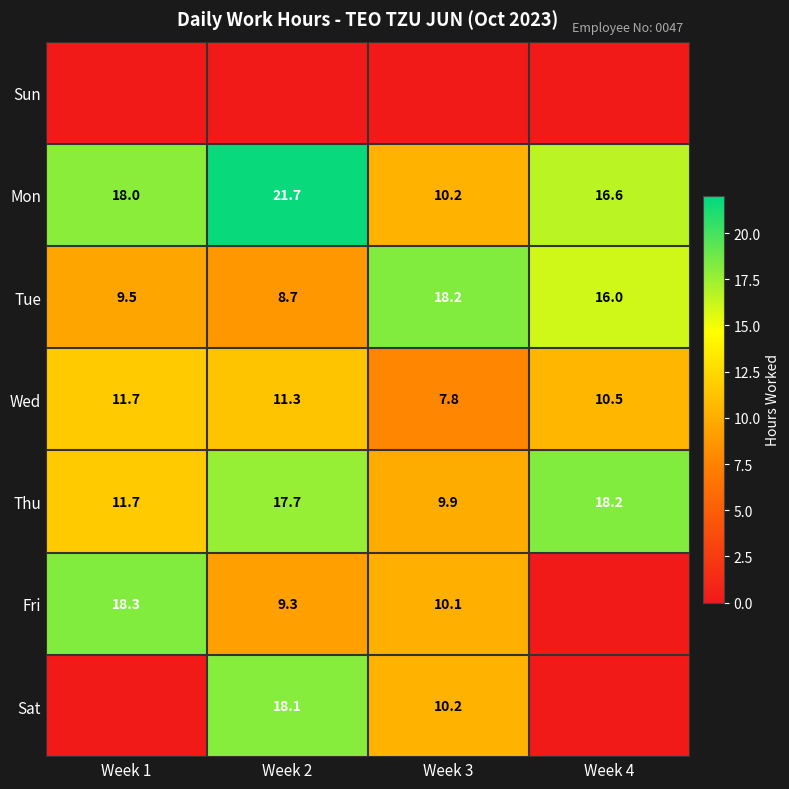

What is the average value of the Thu series?

14.4